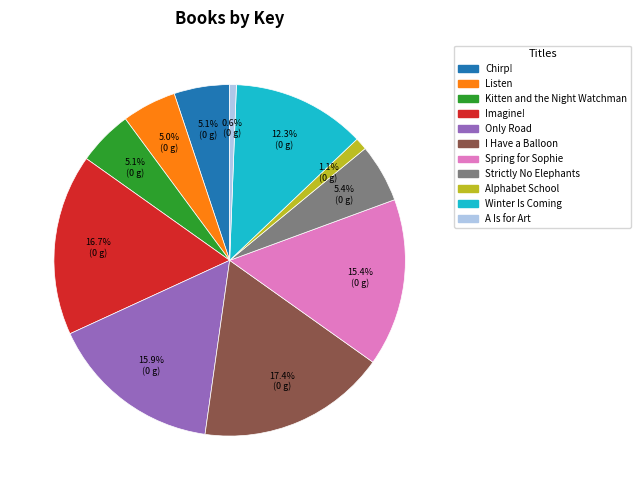

Is the sum of Spring for Sophie and Alphabet School greater than half?

No